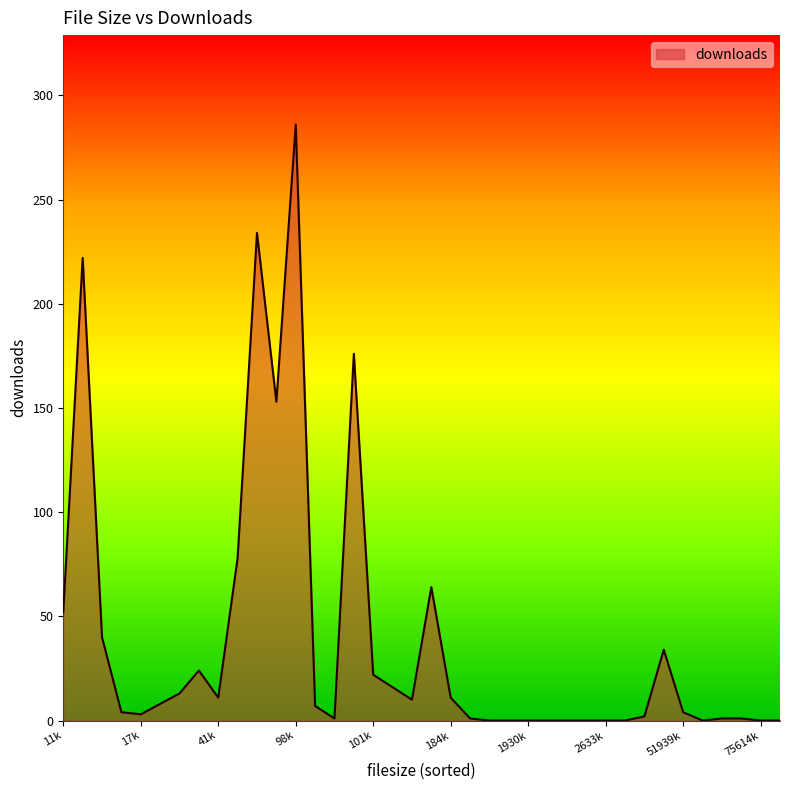

What is the difference between the maximum and minimum values?

286